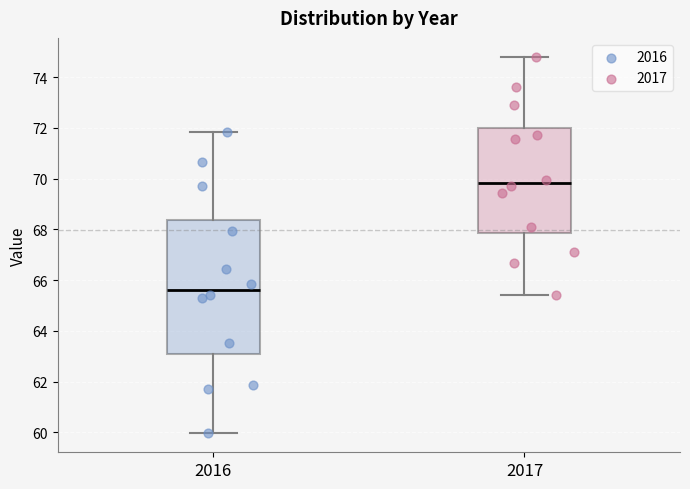

Reading left to right, read every box against the y-axis: the position of its median line, the range the box covers, and the ends of its whiskers. The values are not printed on the chart, so give them approximately, as read against the axis.

2016: median 65.6, box 63.2 to 68.4, whiskers 60.0 to 71.8
2017: median 69.8, box 67.8 to 72.0, whiskers 65.4 to 74.8